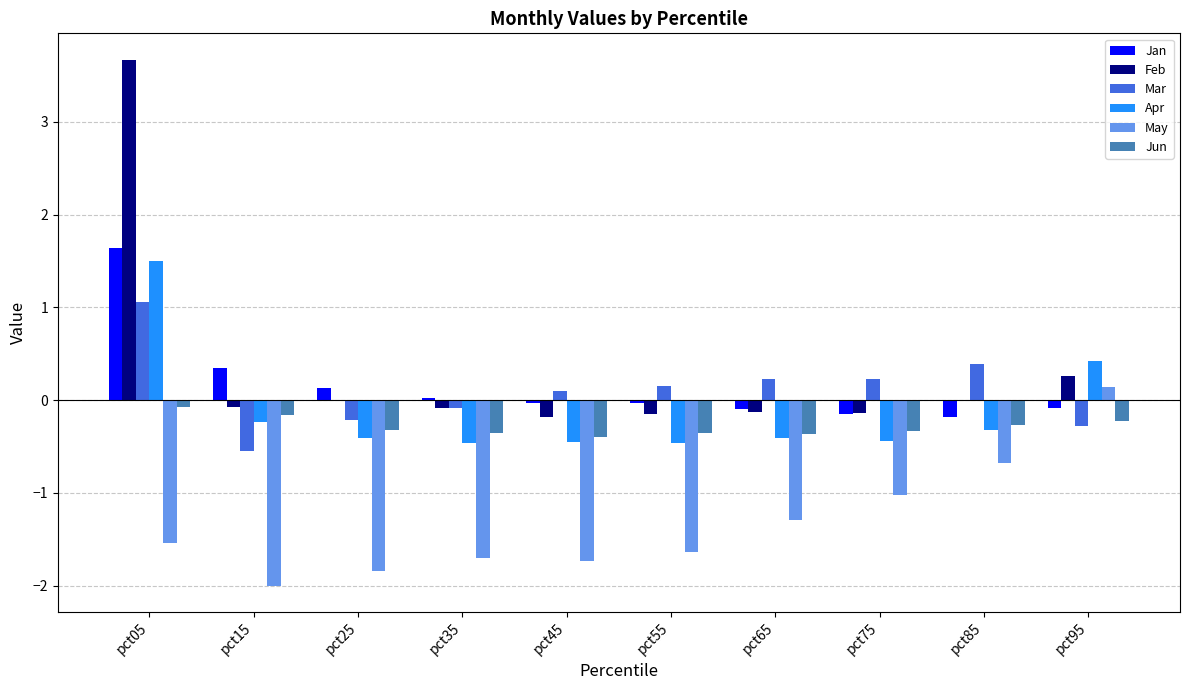

At which category is the sum across all series the highest?

pct05